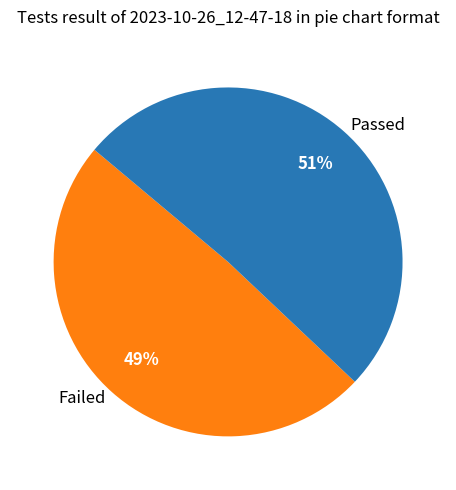

Which category has the smallest portion of the pie?

Failed